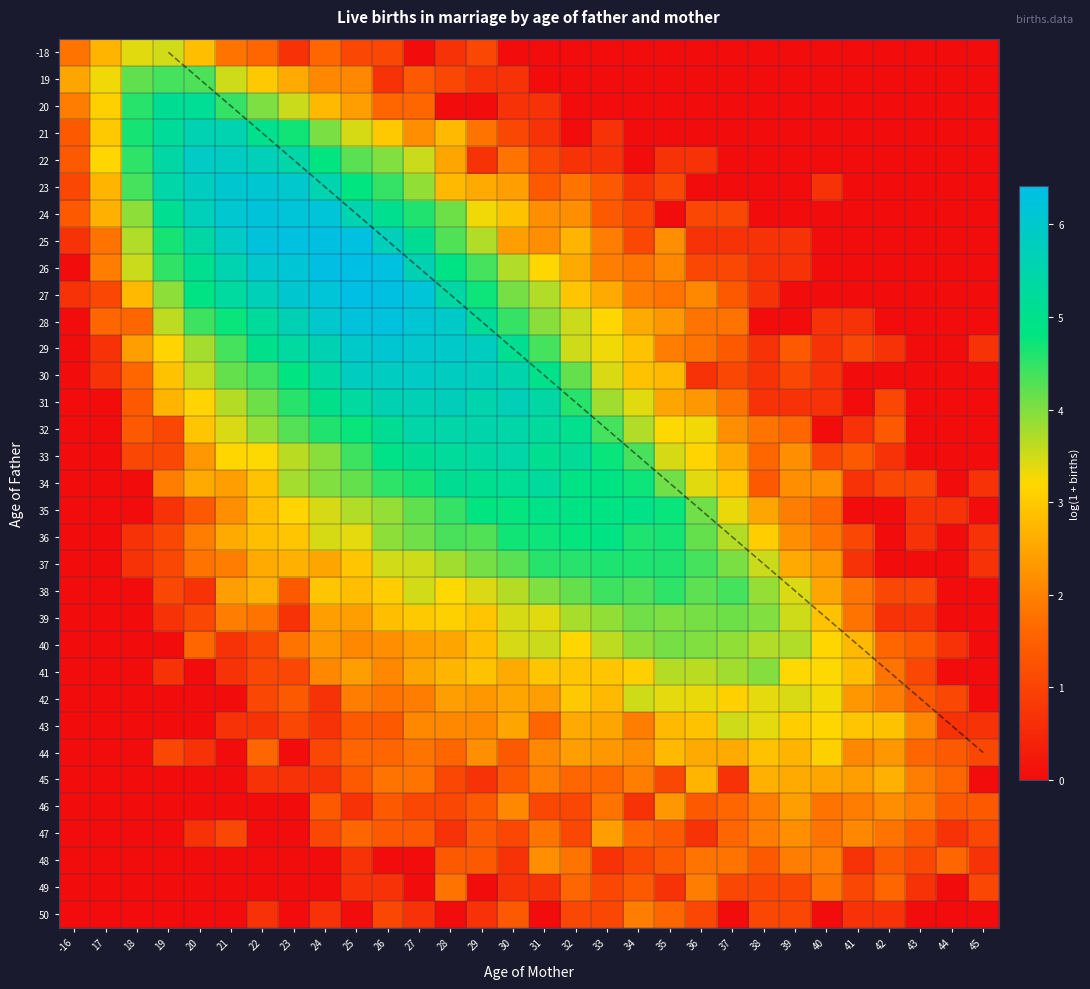

How many data points does each series have?

30